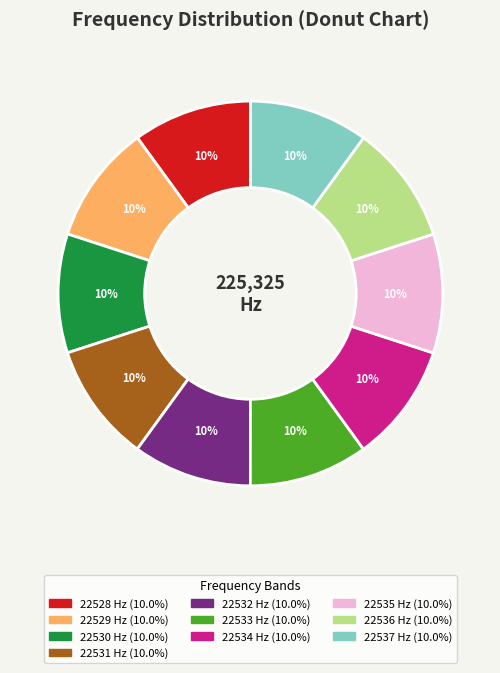

To the nearest percent, what percentage of the pie is 22531?

10%